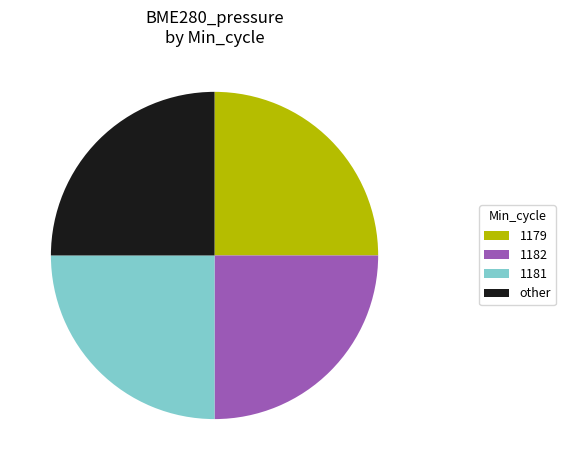

Is it true that 1179 is 25% of the pie?

True